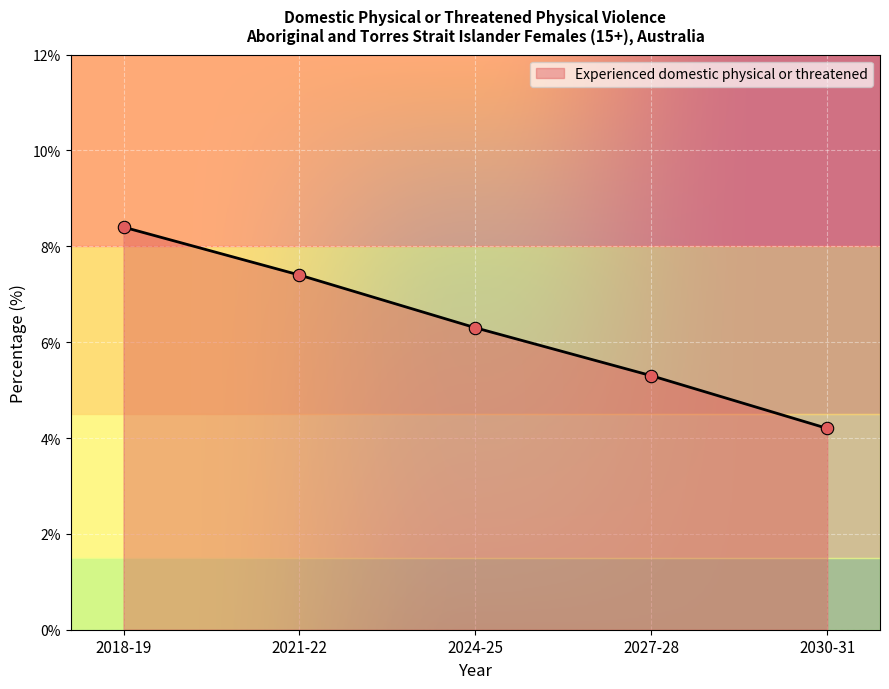

Between 2030-31 and 2021-22, which is larger?

2021-22